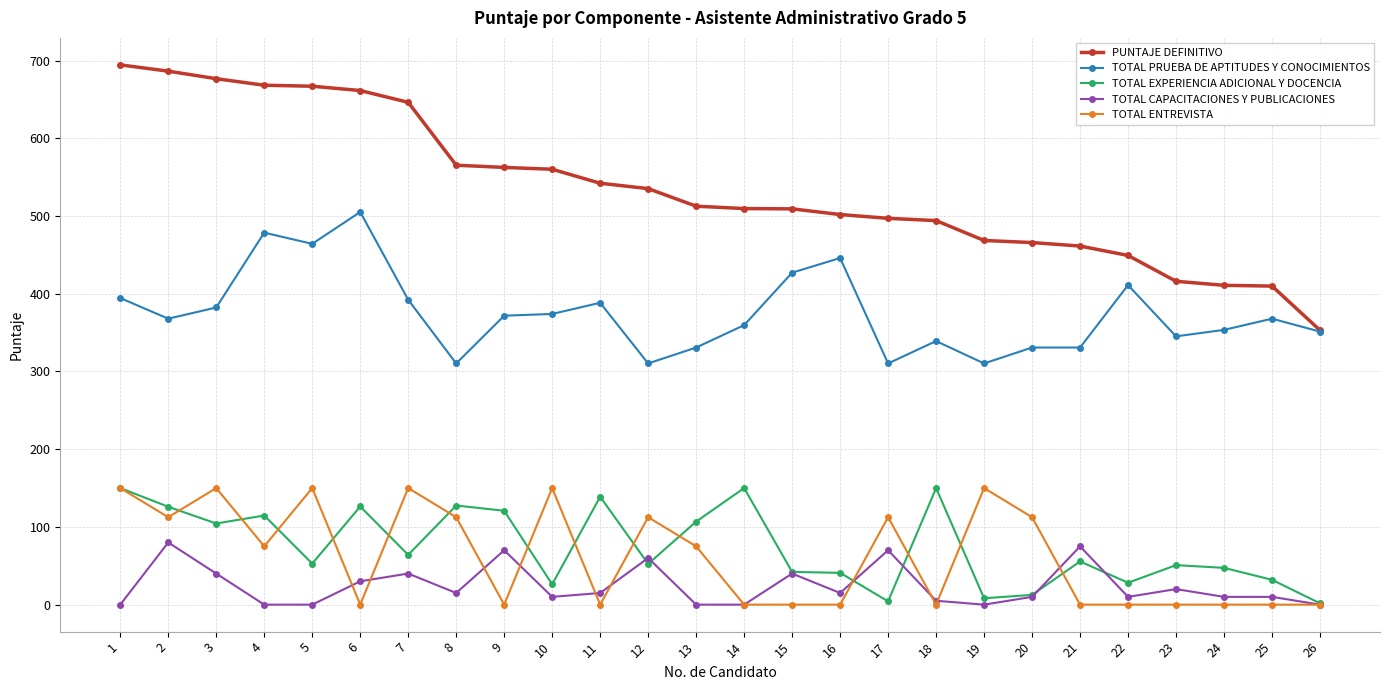

Which series has the largest total across all categories?

PUNTAJE DEFINITIVO